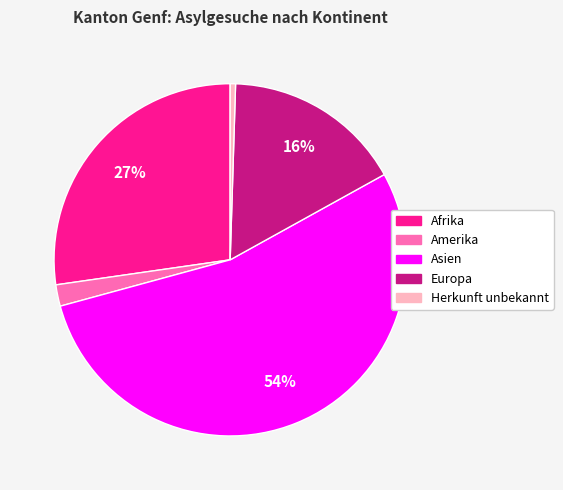

How many slices are in this pie chart?

5